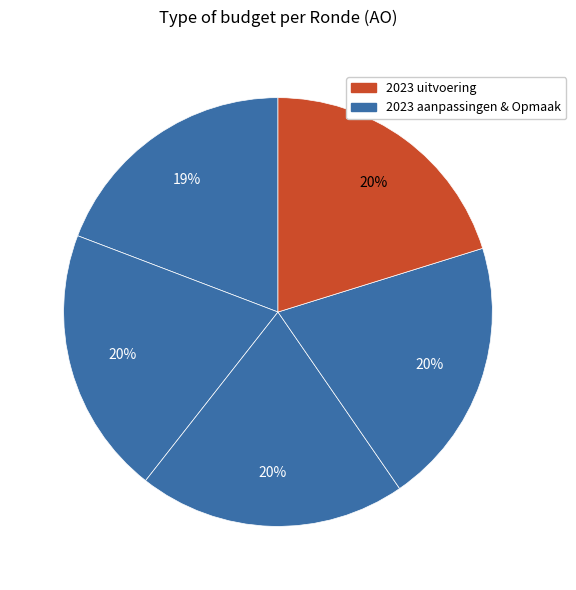

How many segments does this pie chart have?

5